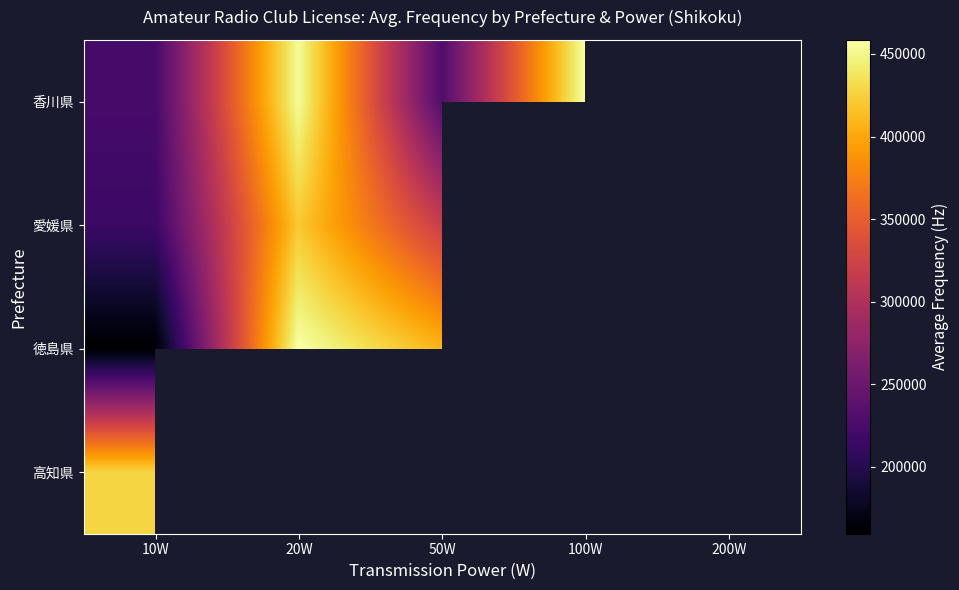

How many values in 香川県 are above zero?

4